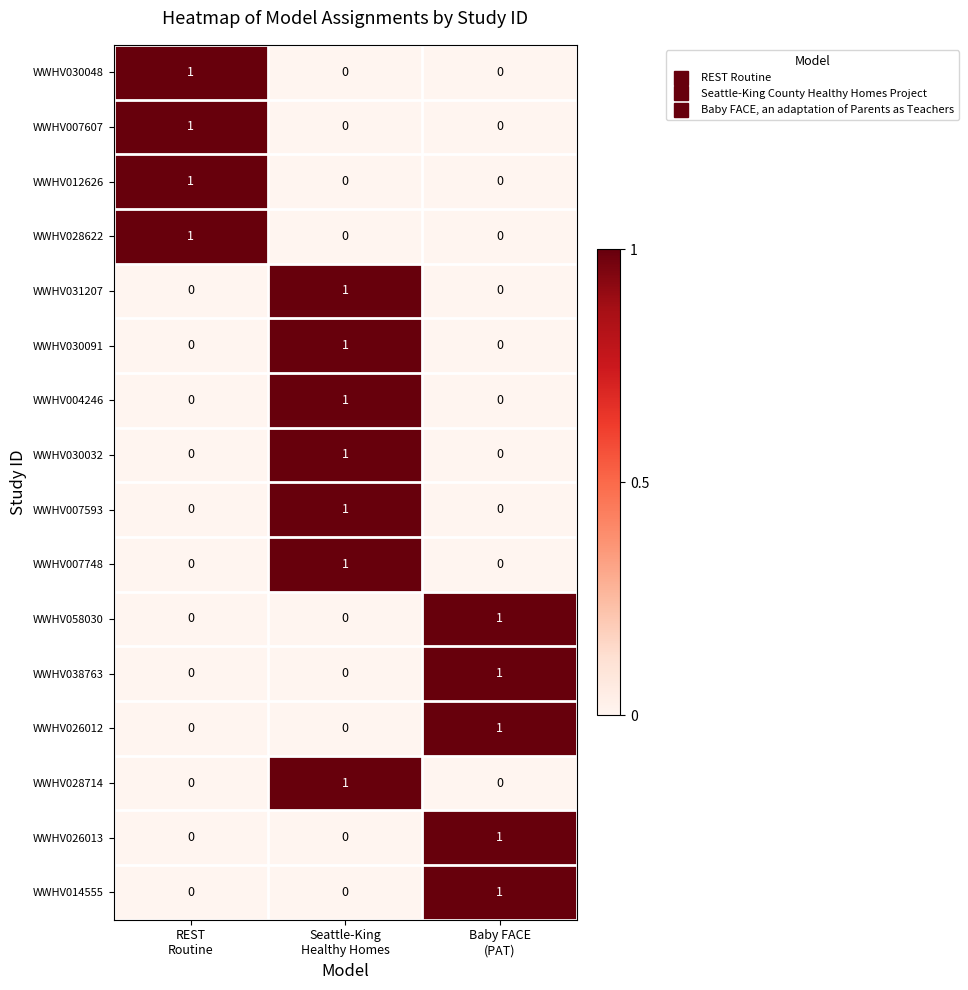

Count the WWHV014555 values in the range 0 to 1.

3